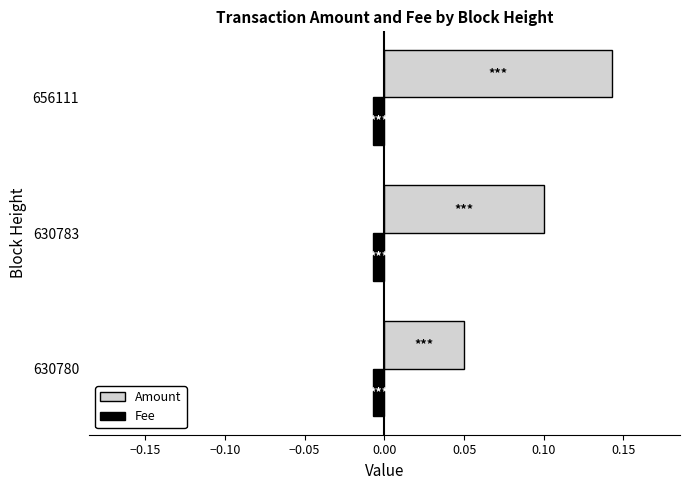

At how many categories does at least one series exceed 0?

3